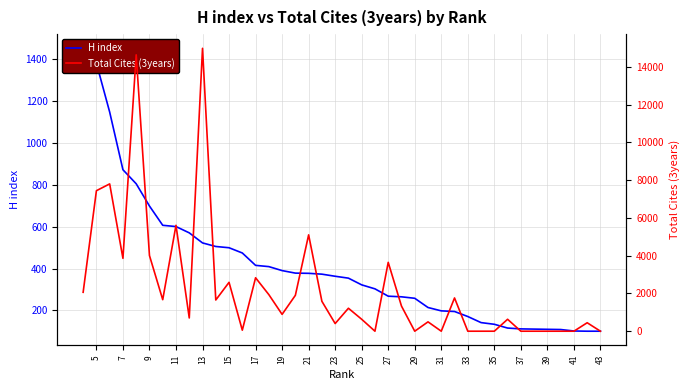

Which series ends up on top after the final intersection of H index and Total Cites (3years)?

Total Cites (3years)